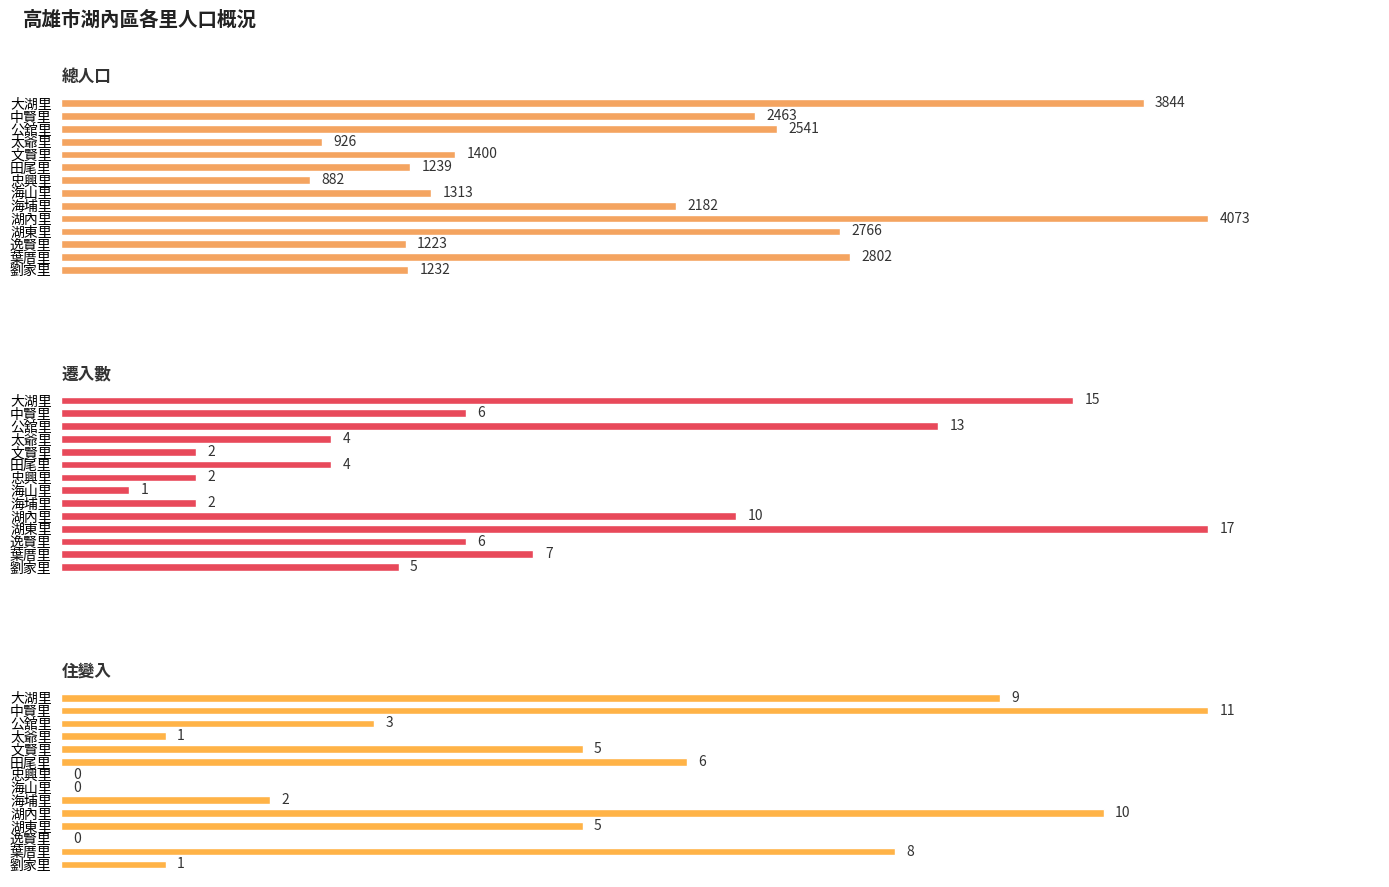

Does the chart contain any negative values?

No